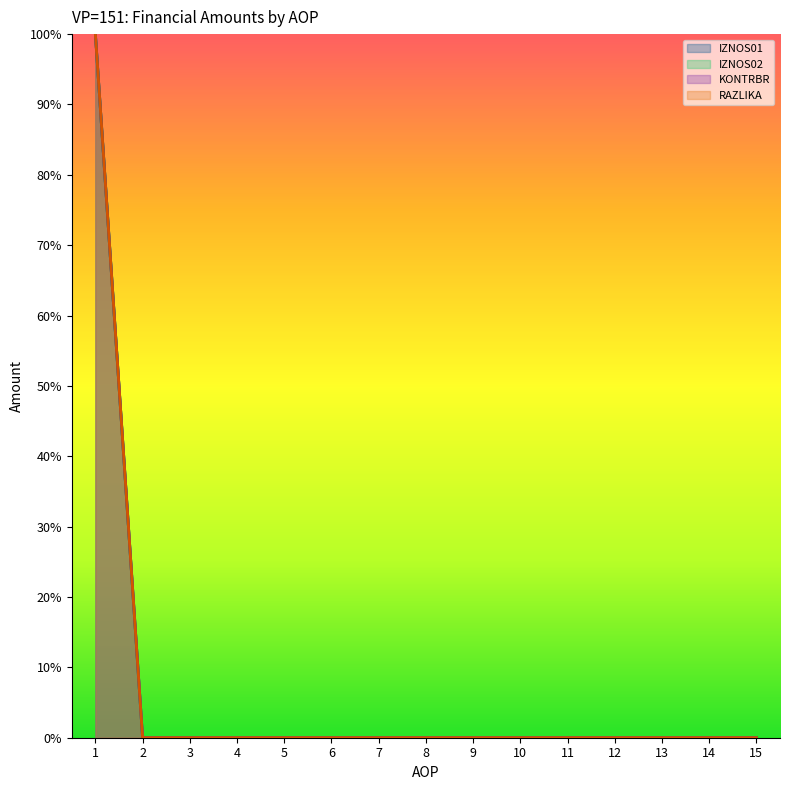

Does the chart have visible grid lines?

No